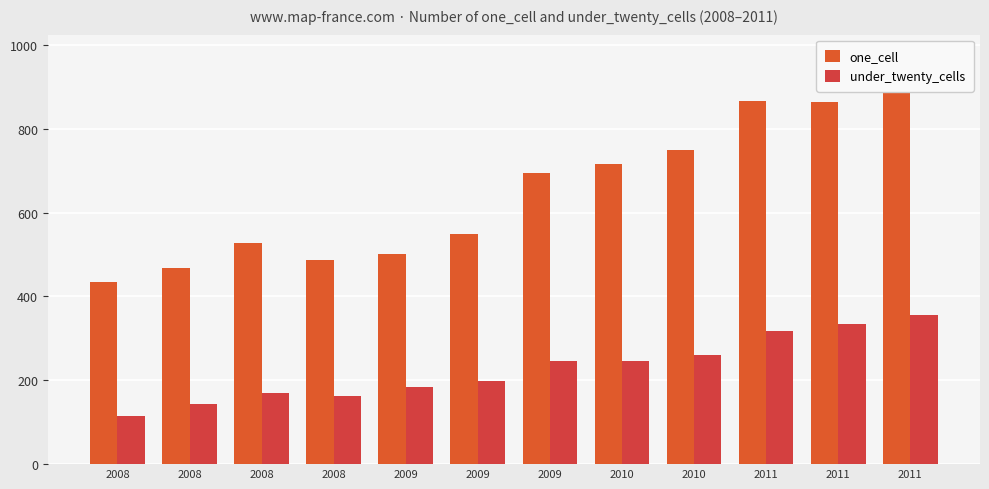

True or false: one_cell has a value of 891 at 2011.

True